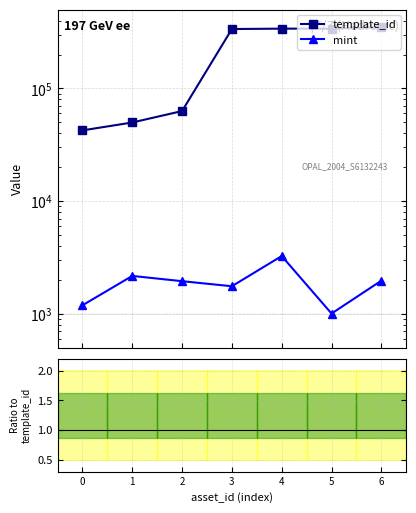

What is the sum of the mint / template_id values at 2 and 0?

0.1